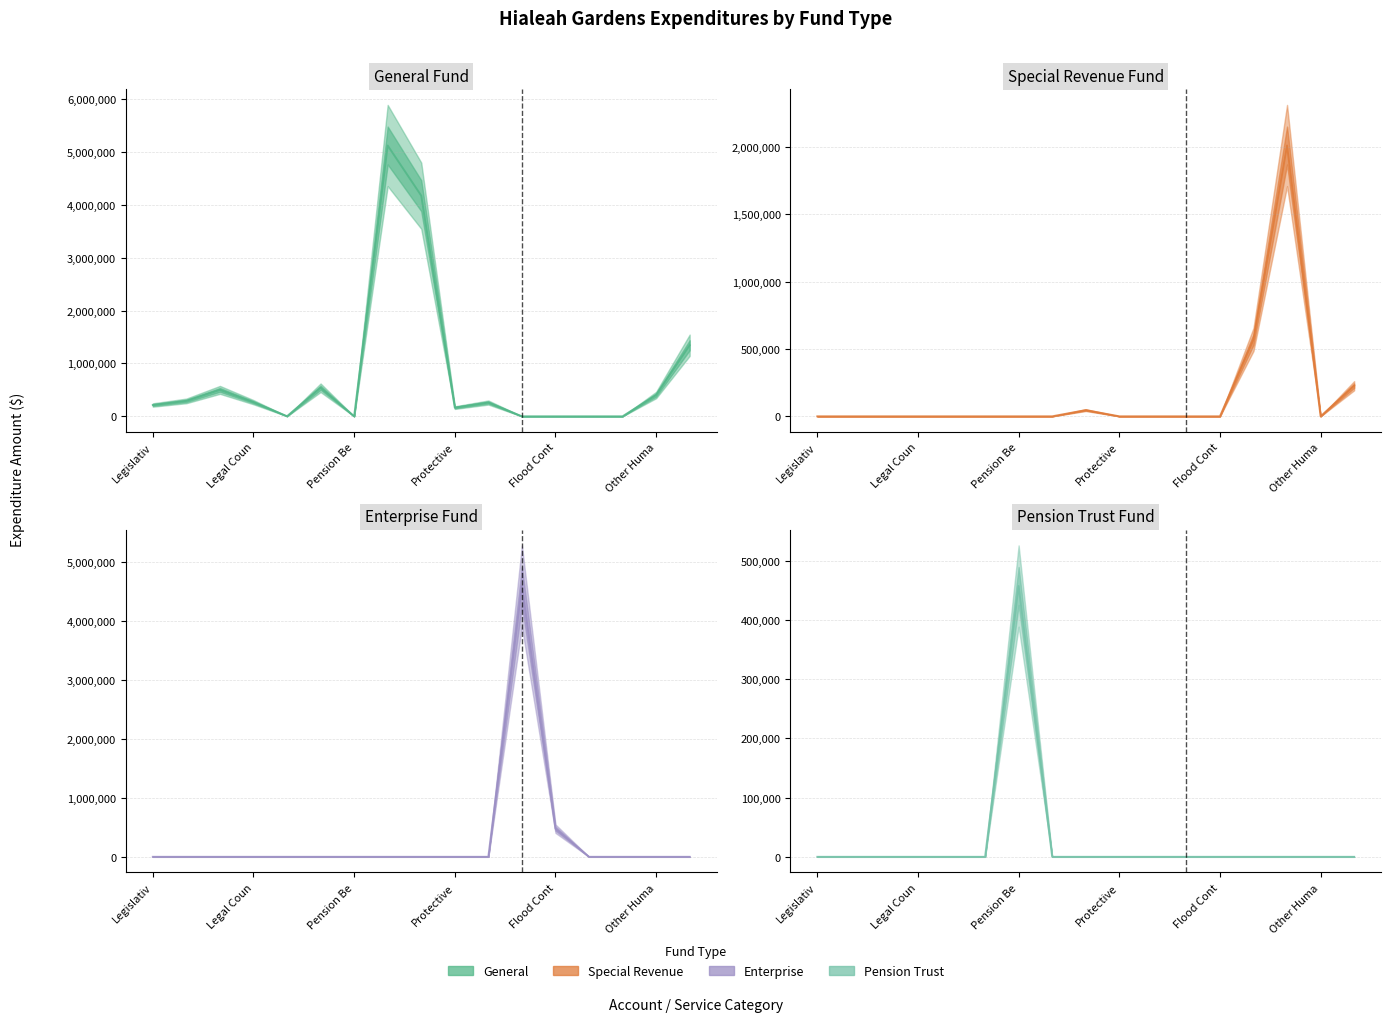

How many times do Enterprise and General cross each other?

1